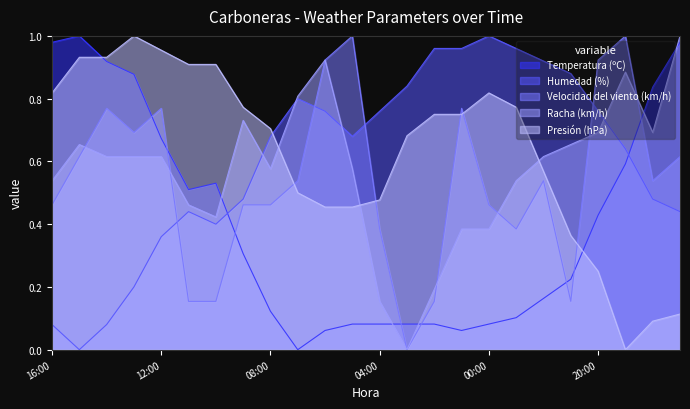

Is the value of Humedad (%) at 03:00 greater than the value of Velocidad del viento (km/h) at 11:00?

Yes